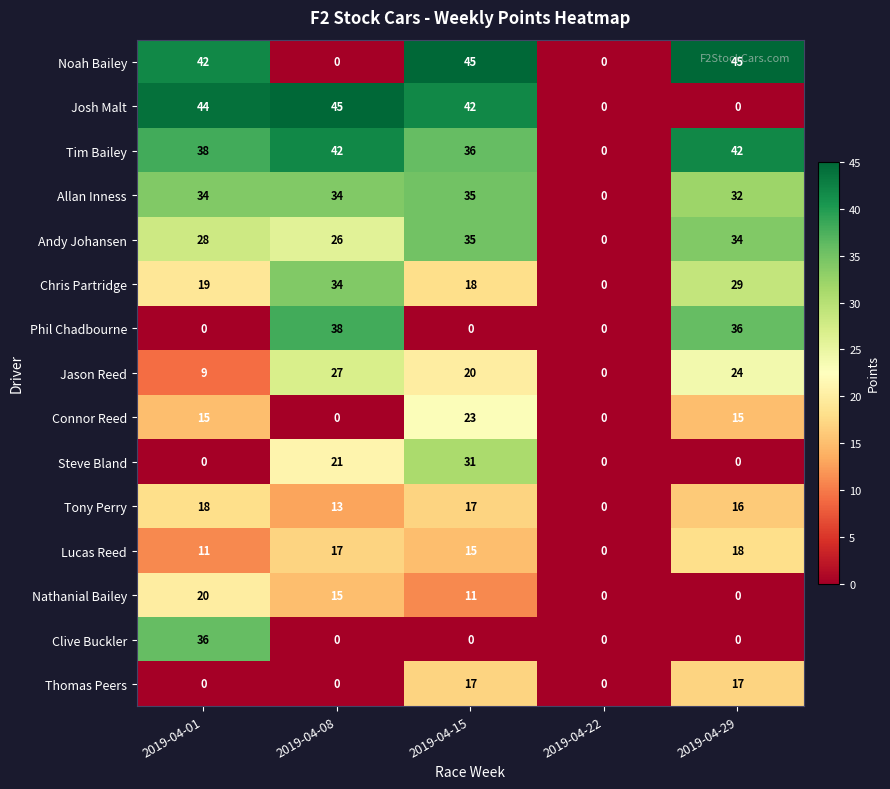

At how many categories does at least one series exceed 9?

4